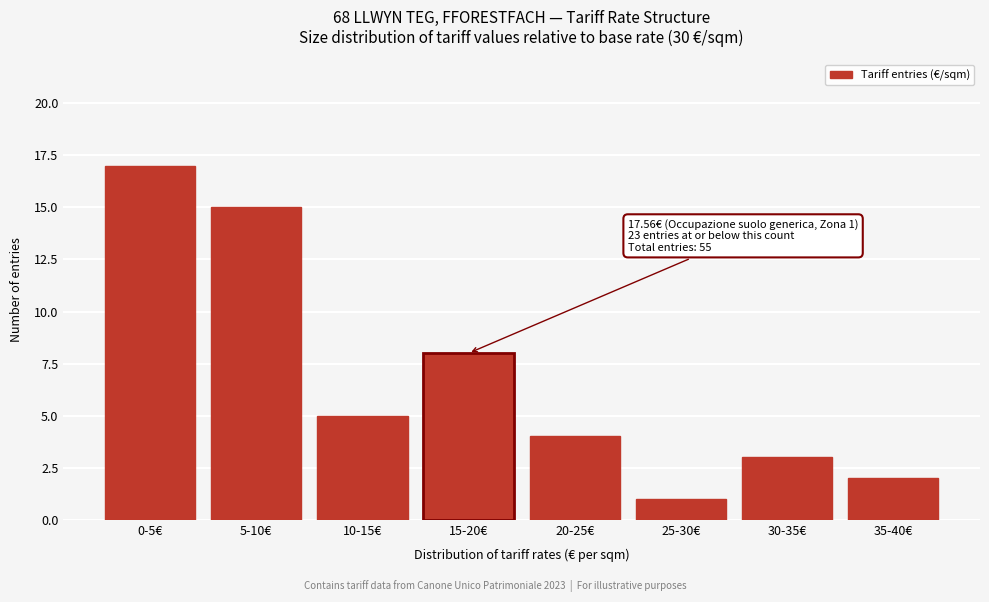

Reading left to right, what are all the values shown in this chart?

0-5€=17	5-10€=15	10-15€=5	15-20€=8	20-25€=4	25-30€=1	30-35€=3	35-40€=2